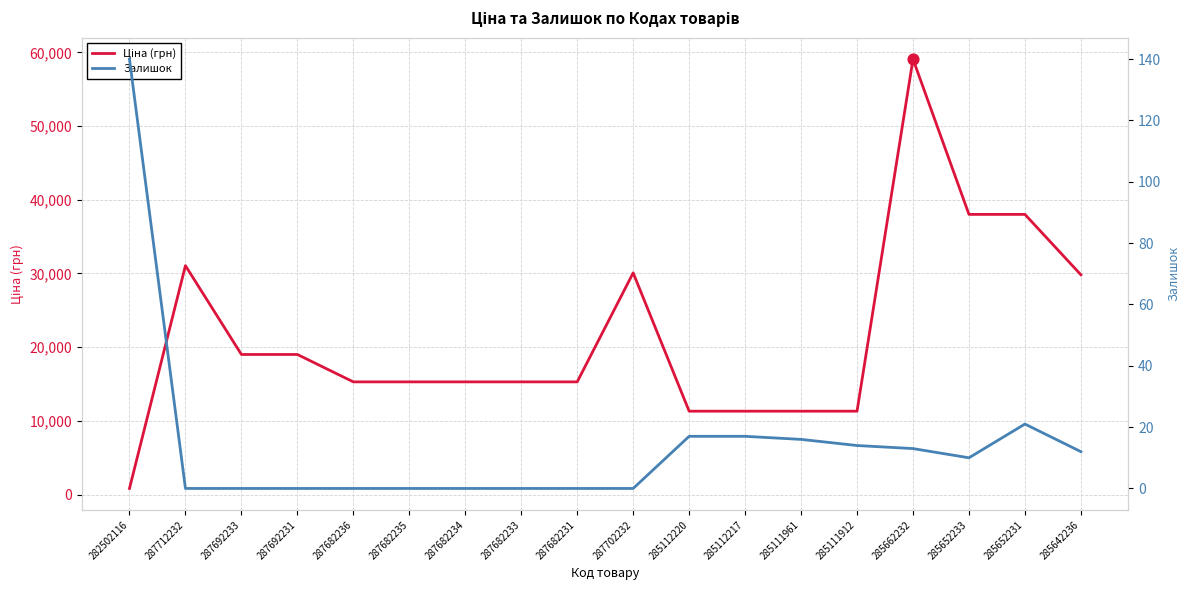

Which series has the largest Y range (max minus min)?

Ціна (грн)